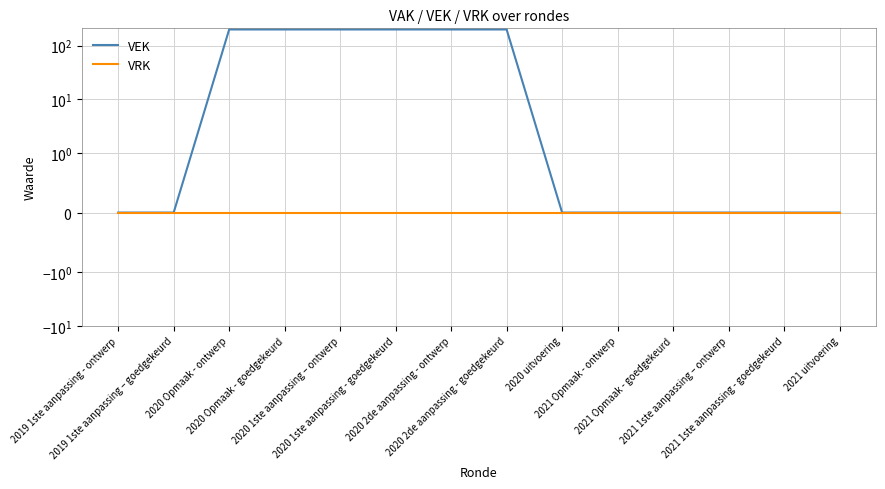

Is it true that VEK equals 287 at 2020 1ste aanpassing – ontwerp?

False